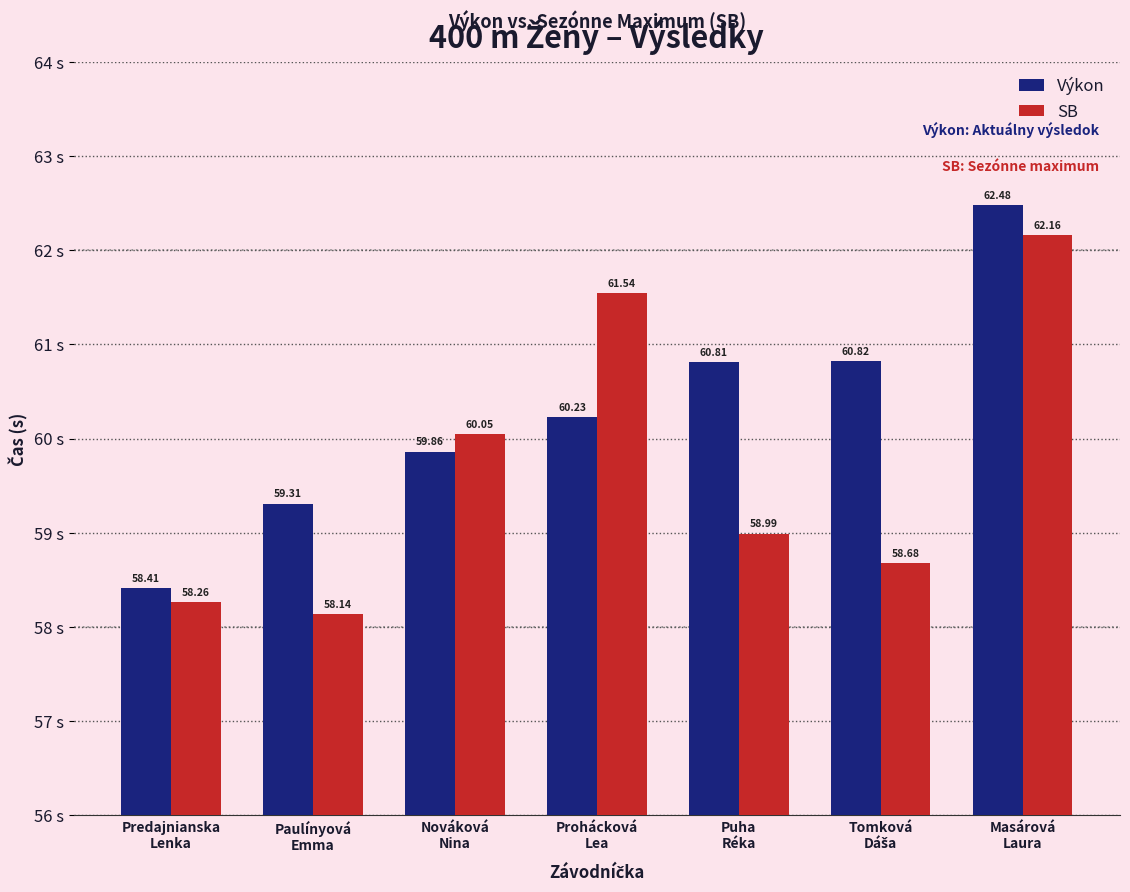

What is the difference between the highest and lowest values at Masárová
Laura?

0.3